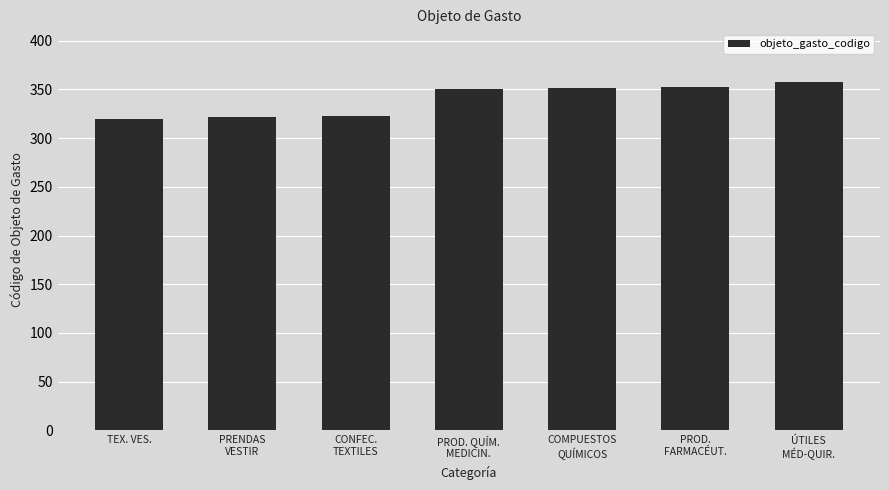

What is the value of the 5th bar from the left?

351